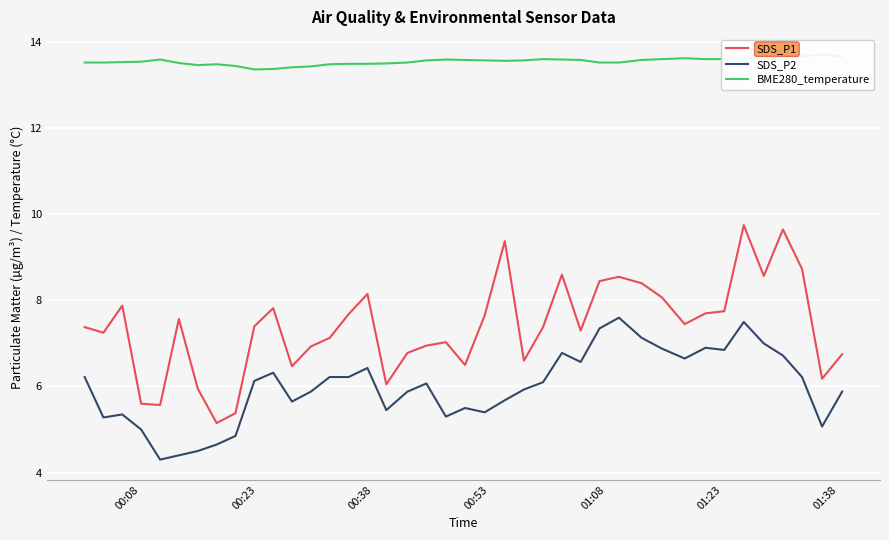

What is the maximum value shown in the chart?

13.7